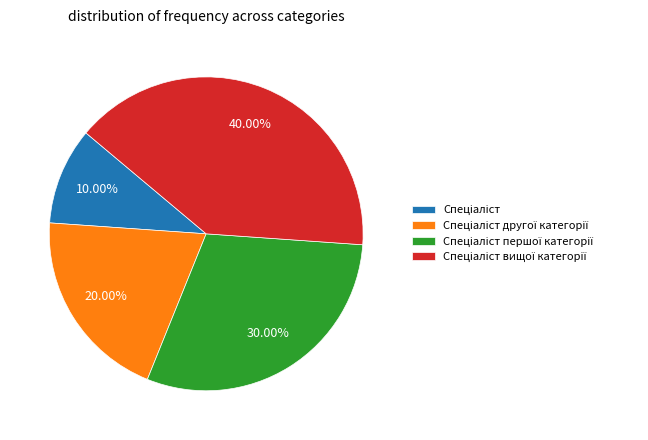

Is there any slice that represents more than half of the pie?

No